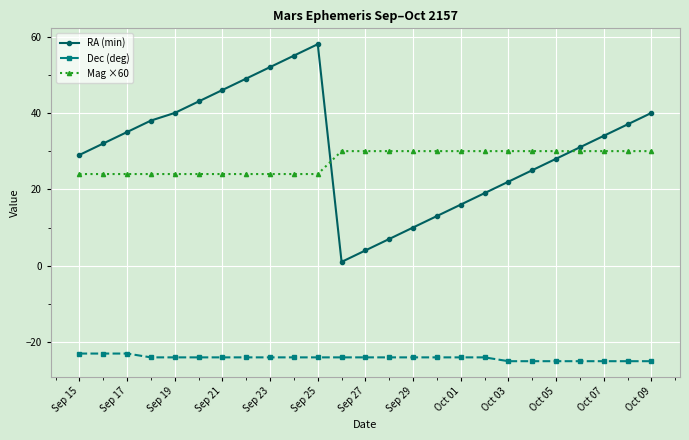

Which series has the largest range (max minus min)?

RA (min)